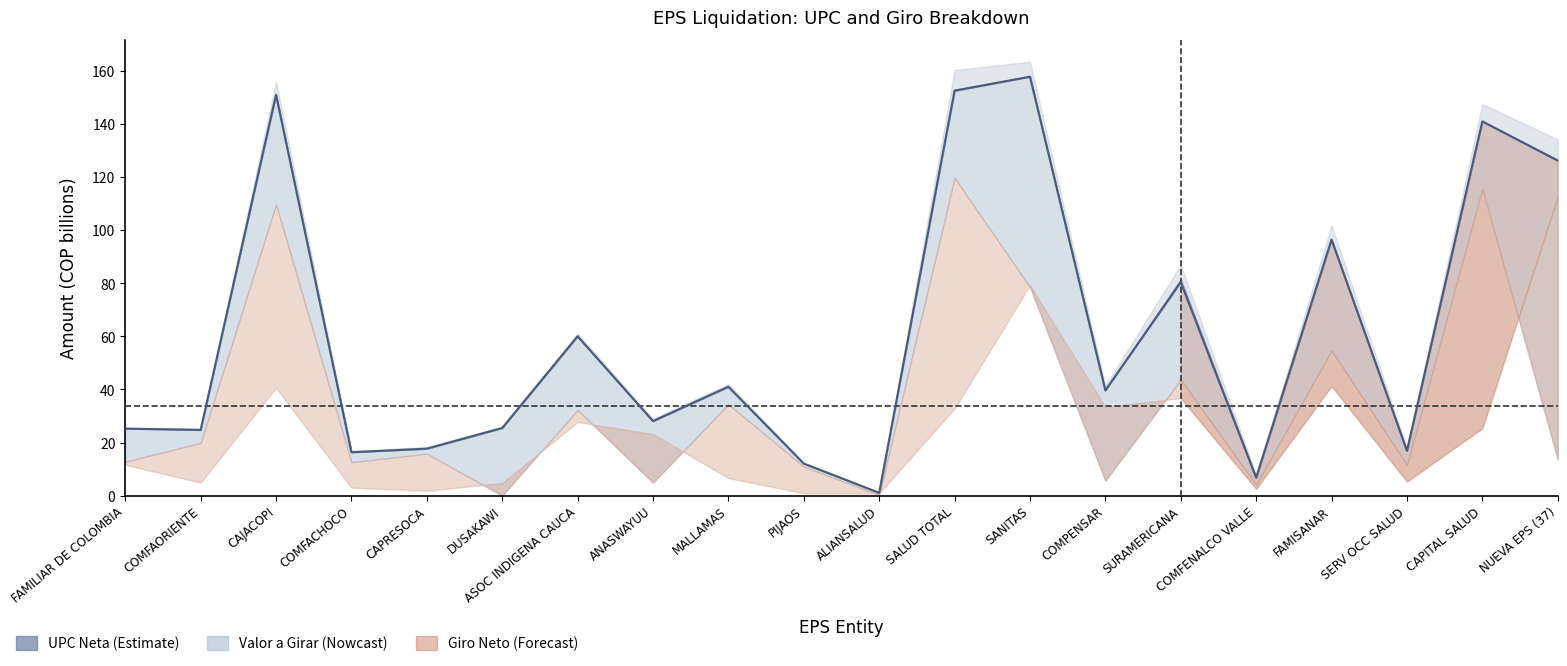

What is the difference between the second highest and second lowest values?

145.9